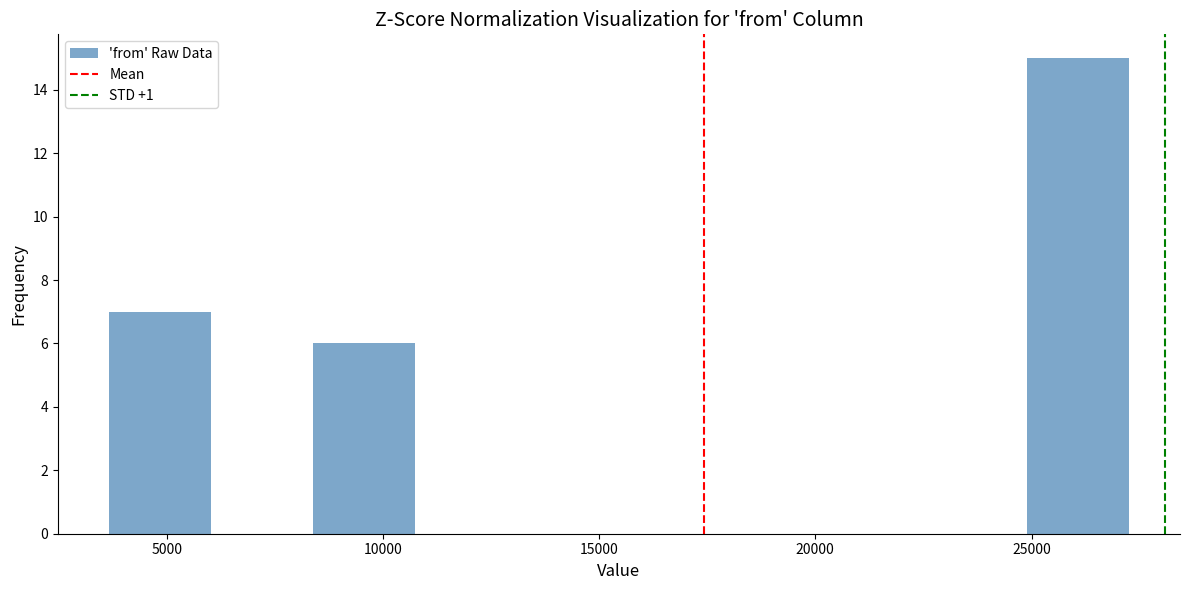

Reading left to right, list every bar in this chart as the range it spans on the x-axis followed by its height. Neither the bar edges nor the heights are printed on the chart, so give them approximately, as read against the axes.

3500 to 6000: 7
6000 to 8500: 0
8500 to 10500: 6
10500 to 13000: 0
13000 to 15500: 0
15500 to 18000: 0
18000 to 20000: 0
20000 to 22500: 0
22500 to 25000: 0
25000 to 27500: 15